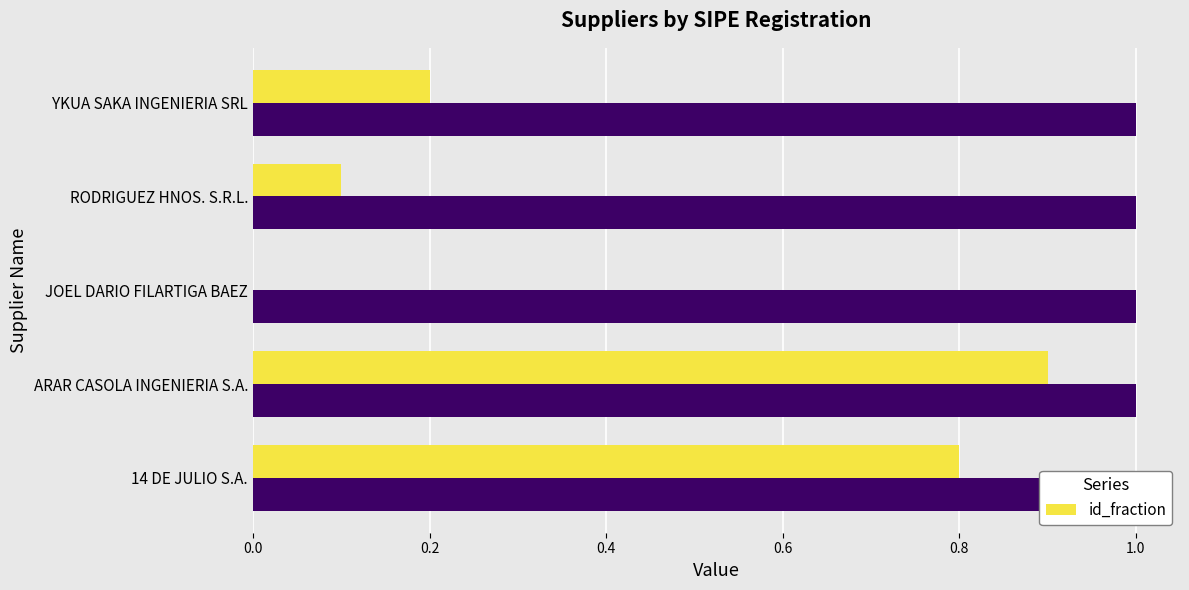

Count the number of values greater than 0.

4